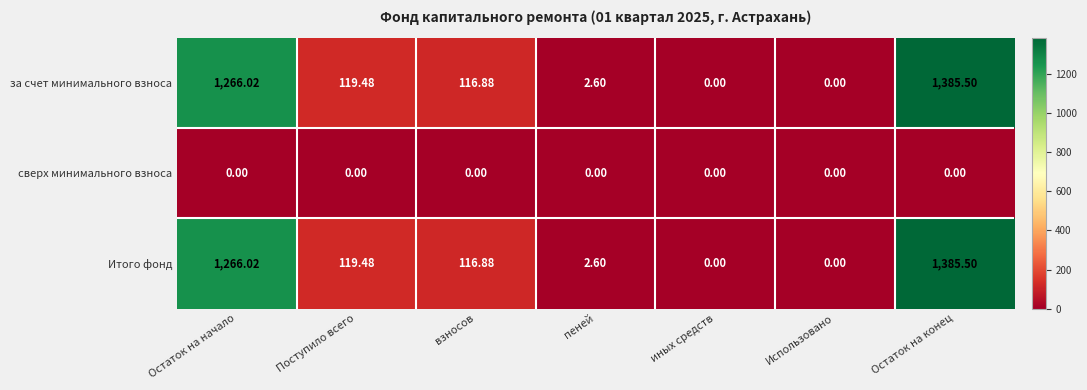

At which label does за счет минимального взноса first exceed 116?

Остаток на начало